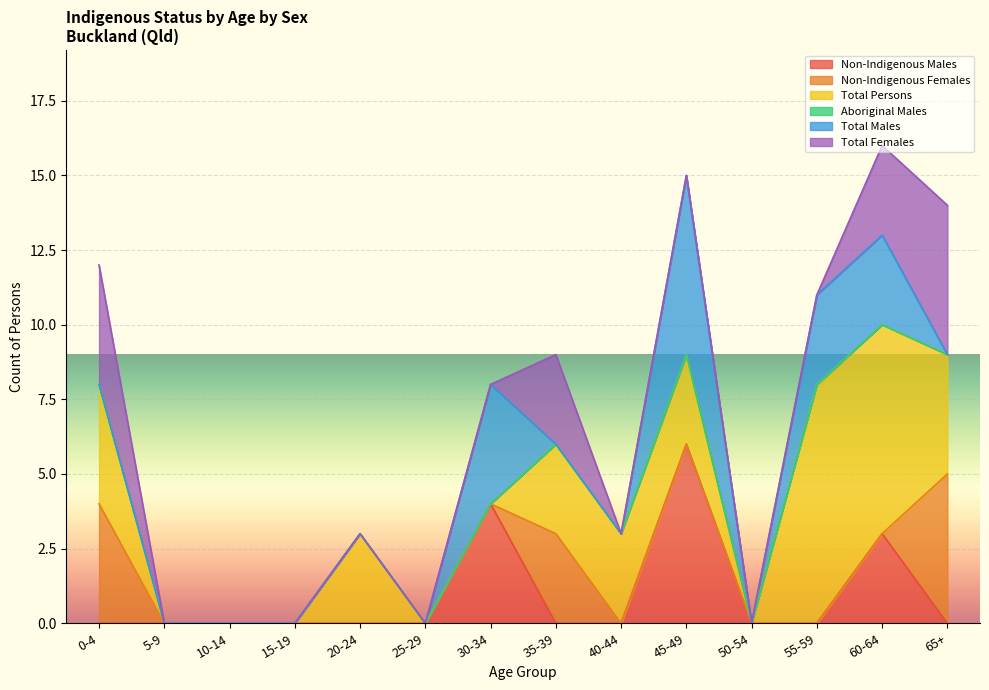

What is the average value of the Total Males series?

1